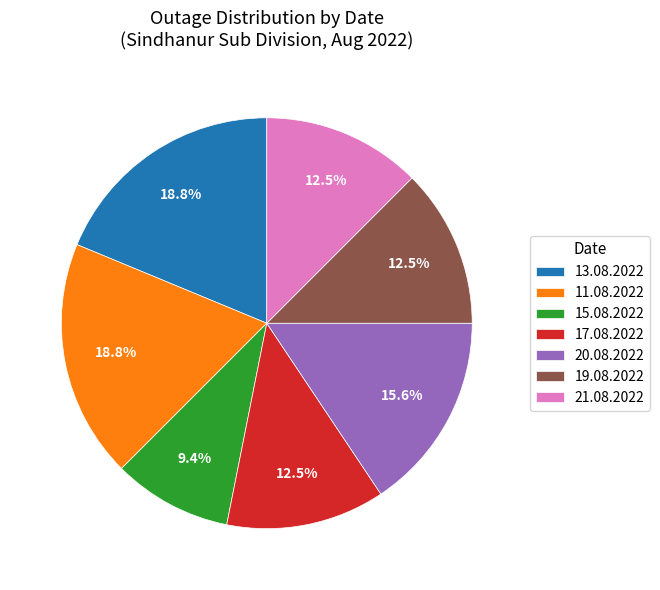

True or false: 19.08.2022 accounts for 1% of the total.

False